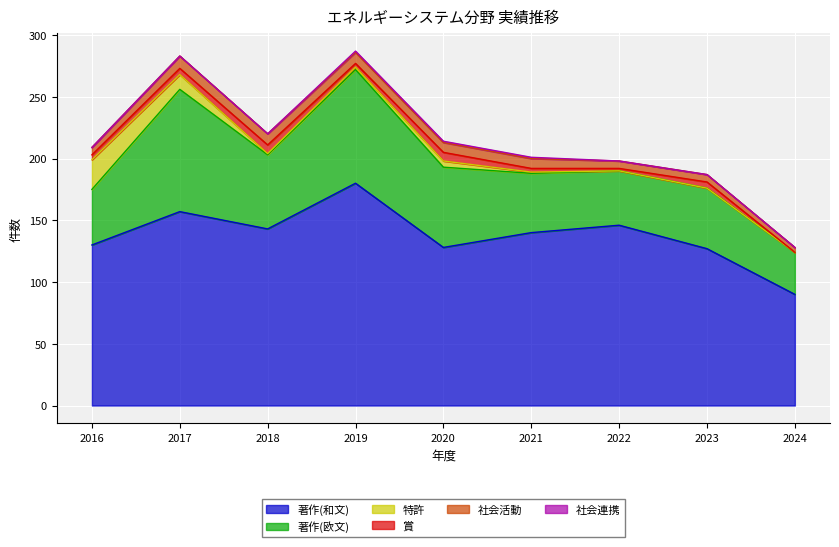

Reading right to left, what are all the values shown in this chart?

著作(和文): 2024=90	2023=127	2022=146	2021=140	2020=128	2019=180	2018=143	2017=157	2016=130
著作(欧文): 2024=34	2023=49	2022=44	2021=48	2020=65	2019=92	2018=60	2017=99	2016=45
特許: 2024=0	2023=0	2022=0	2021=1	2020=5	2019=2	2018=1	2017=12	2016=24
賞: 2024=0	2023=5	2022=2	2021=3	2020=7	2019=3	2018=7	2017=5	2016=4
社会活動: 2024=4	2023=6	2022=6	2021=8	2020=8	2019=9	2018=9	2017=10	2016=6
社会連携: 2024=0	2023=0	2022=0	2021=1	2020=1	2019=1	2018=0	2017=0	2016=0